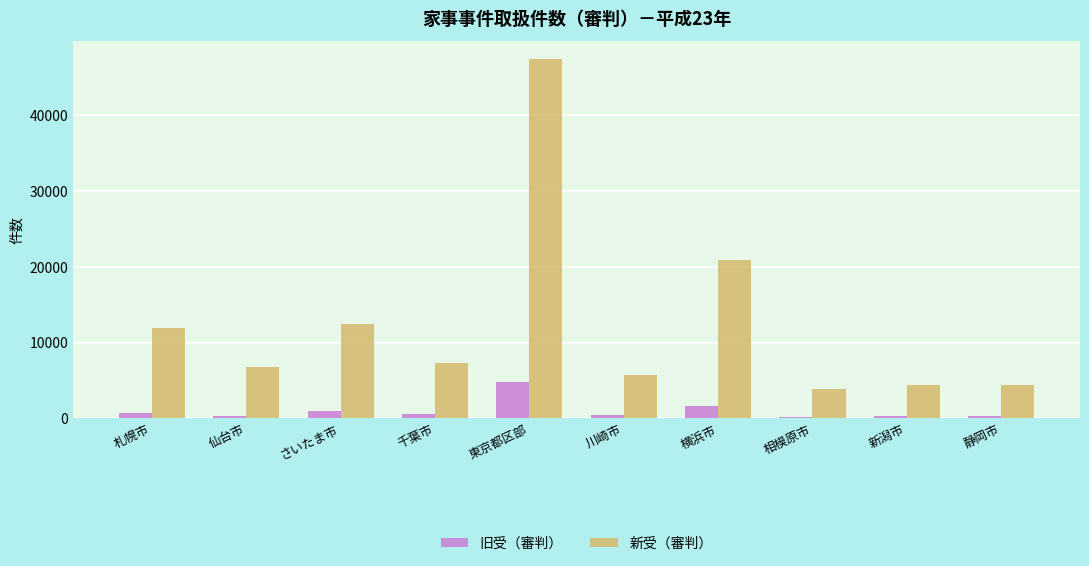

How many data points in 新受（審判） are less than 7355?

5